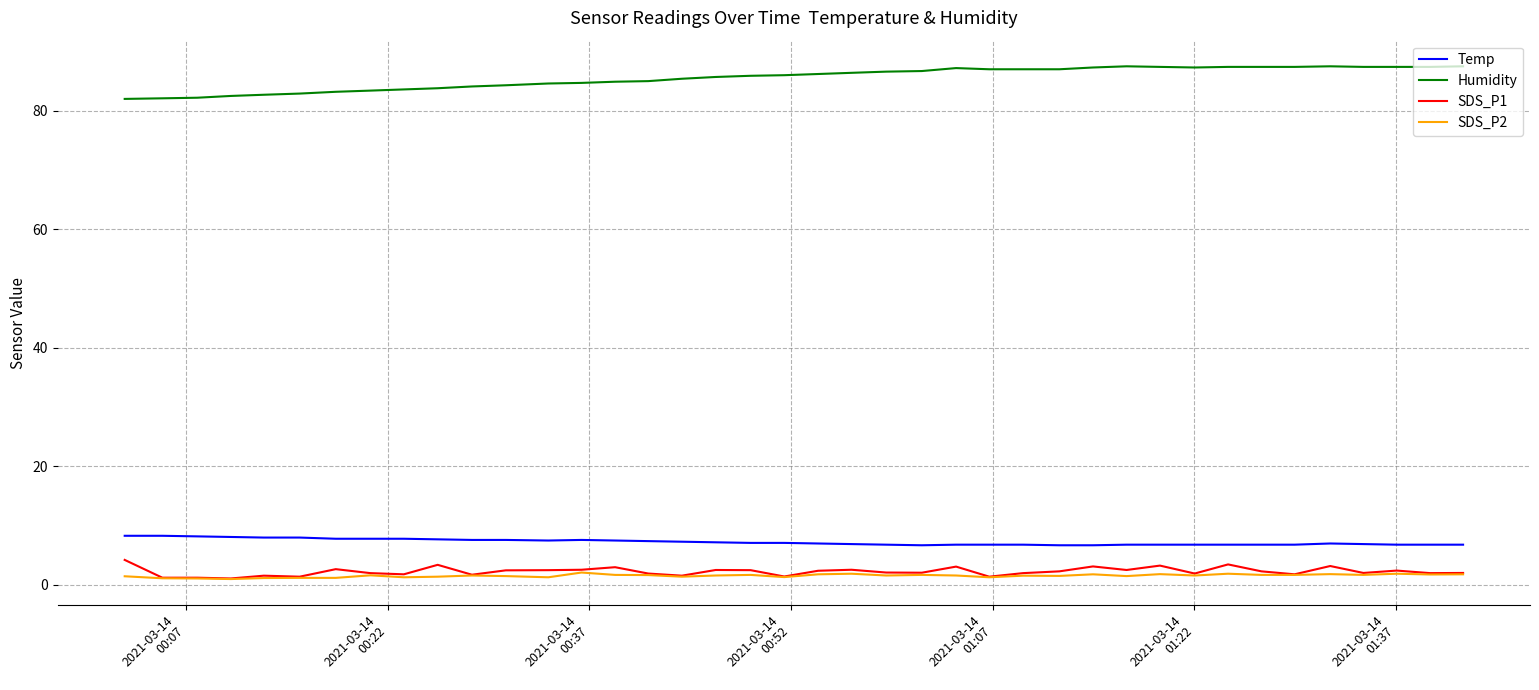

Which series has the largest total across all categories?

Humidity